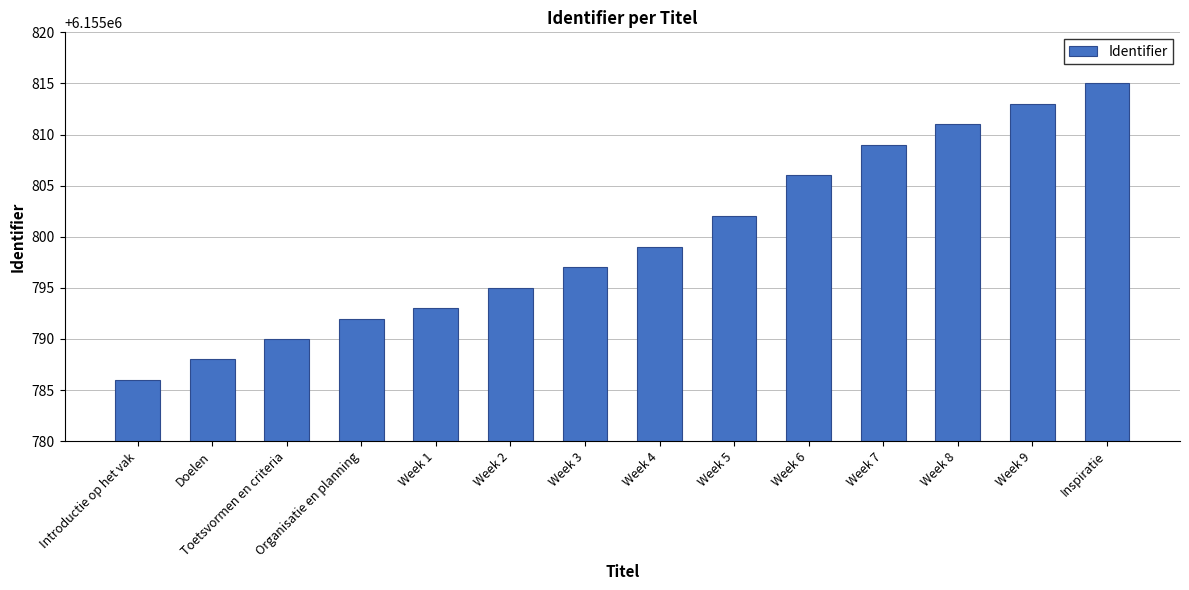

What is the average value?

6155800